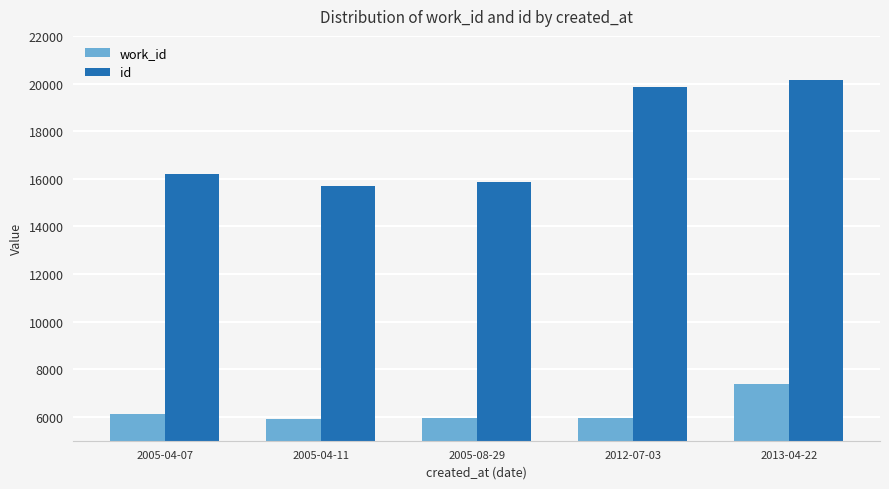

The id series shows 7704 at 2005-08-29. True or false?

False